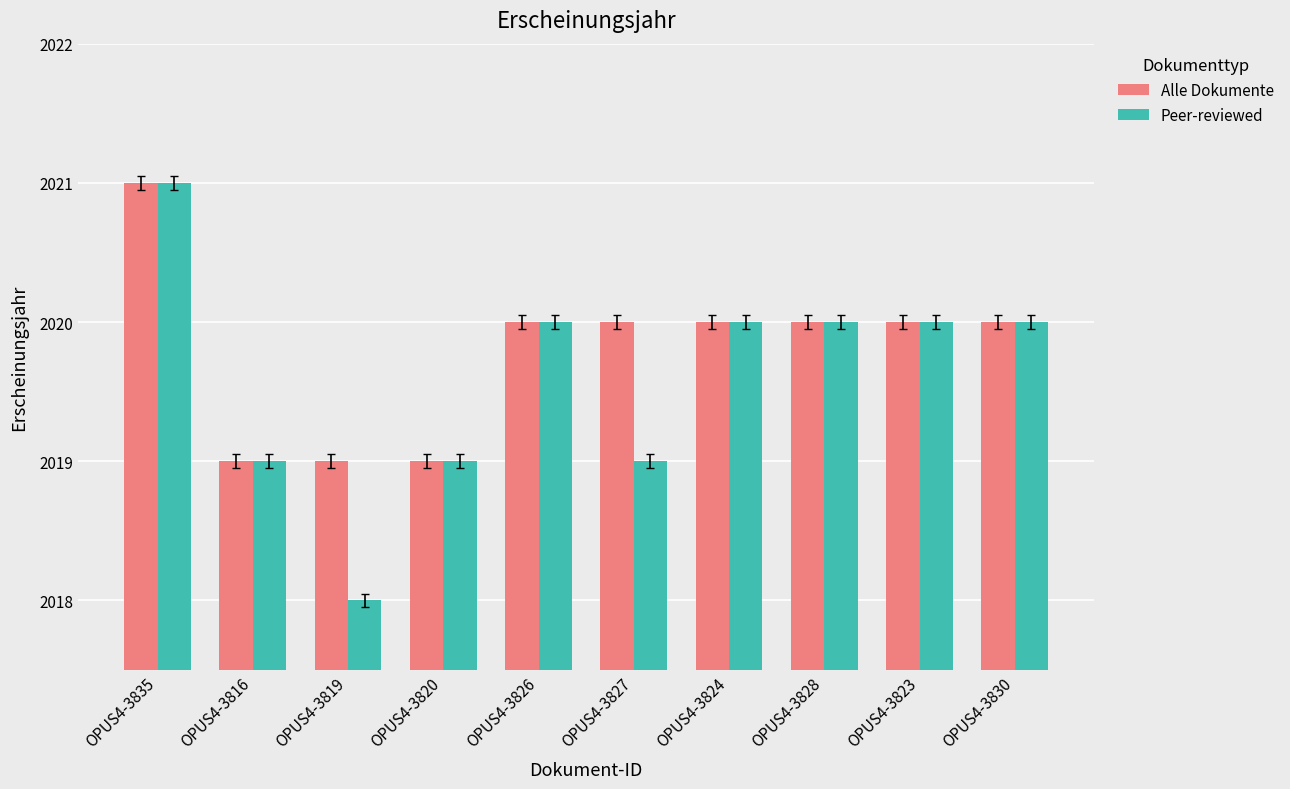

At which category is the sum across all series the highest?

OPUS4-3835